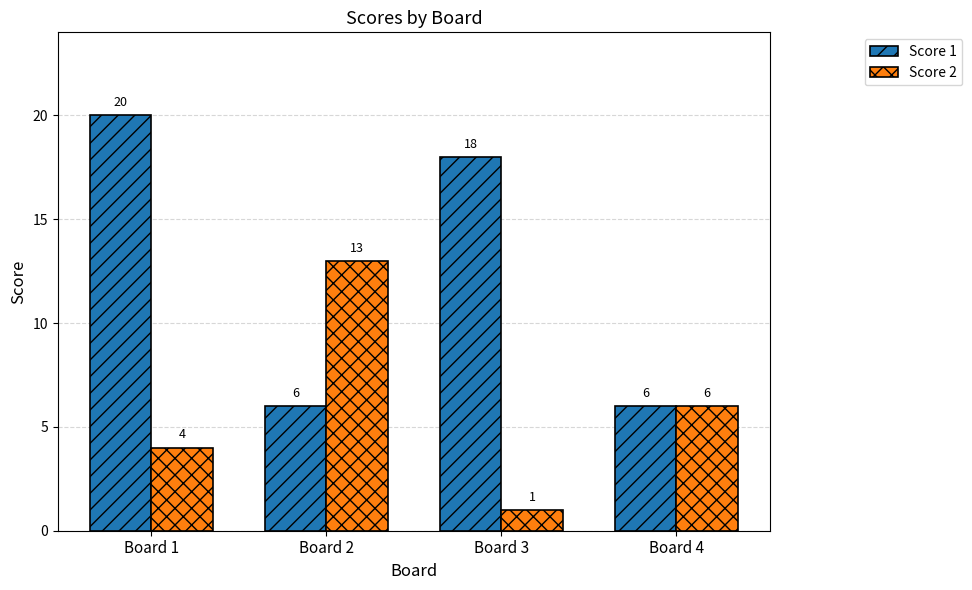

What value does the Score 1 series have at Board 4?

6